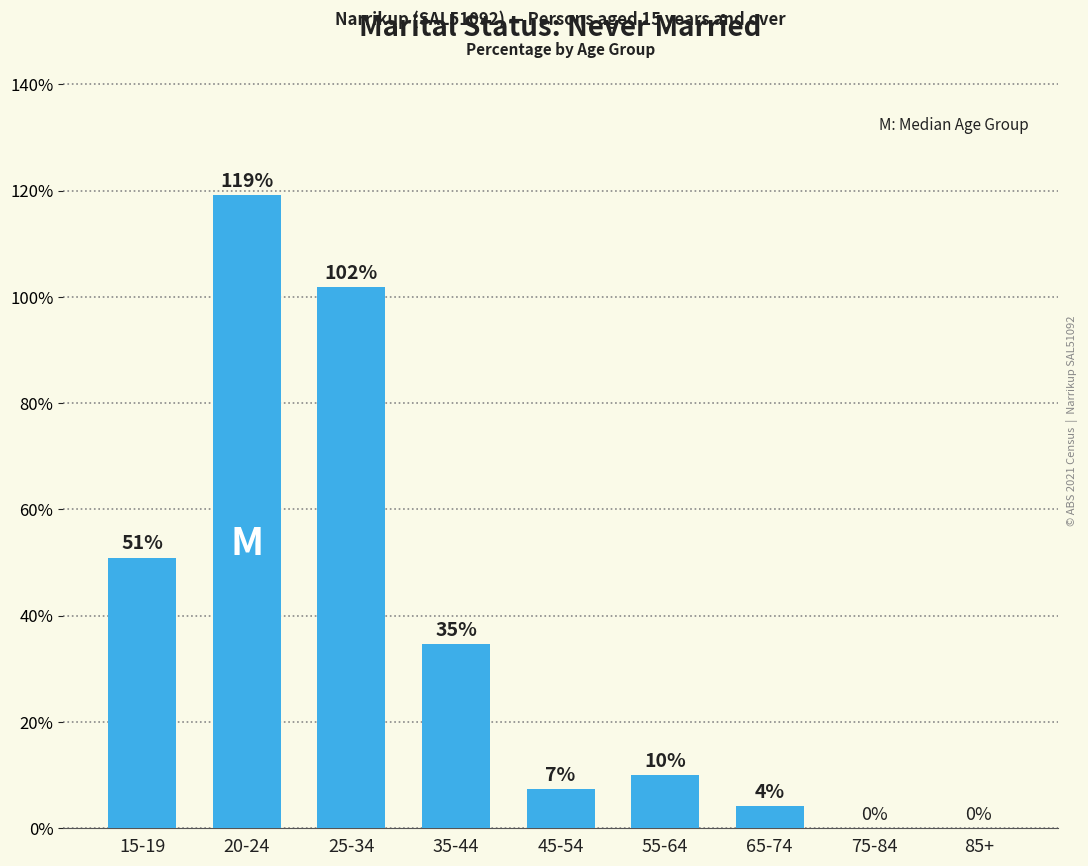

At which category does the chart reach its peak across all series?

20-24